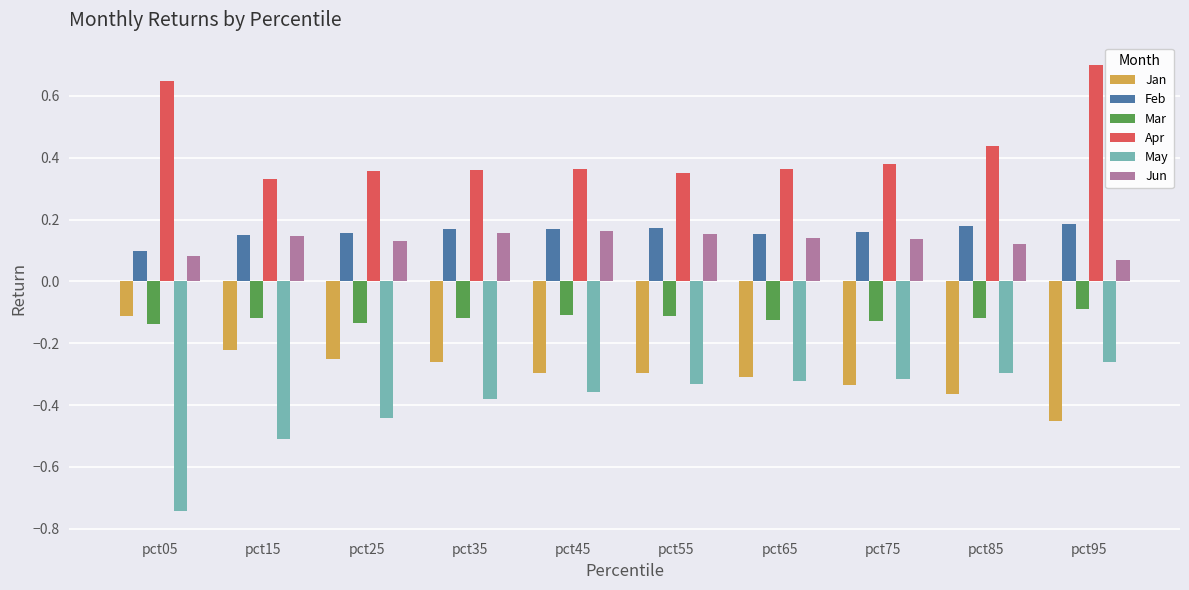

What are all the series names shown in the legend?

Jan, Feb, Mar, Apr, May, Jun